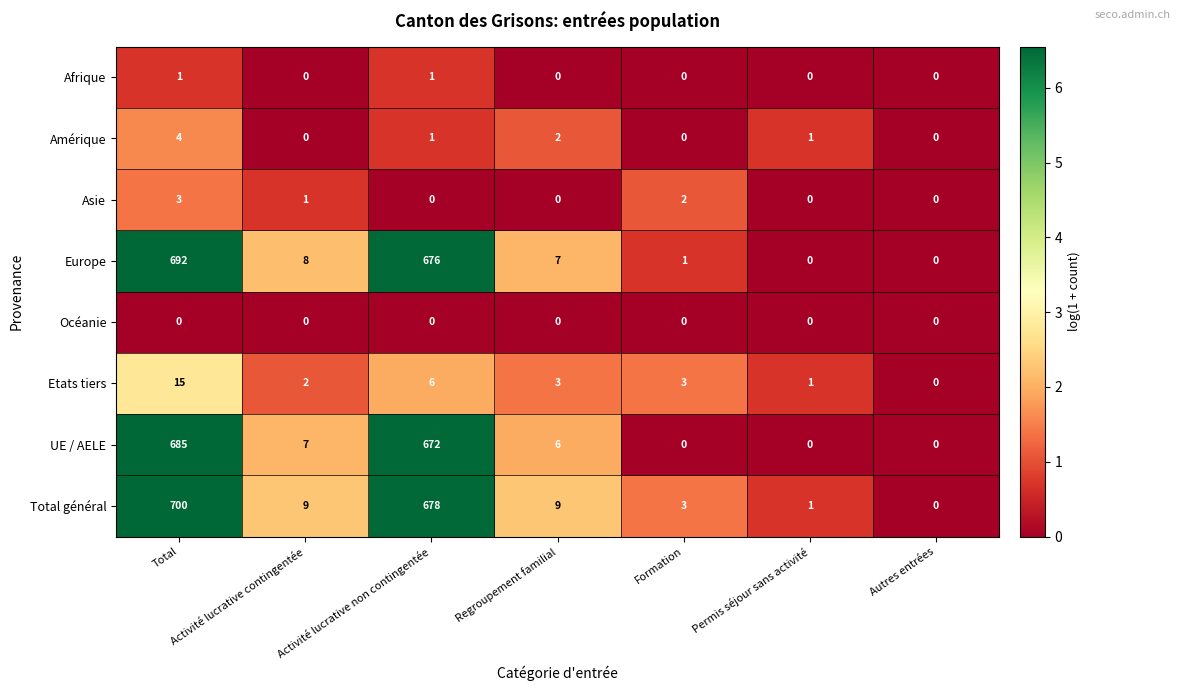

At which category is the sum across all series the highest?

Total